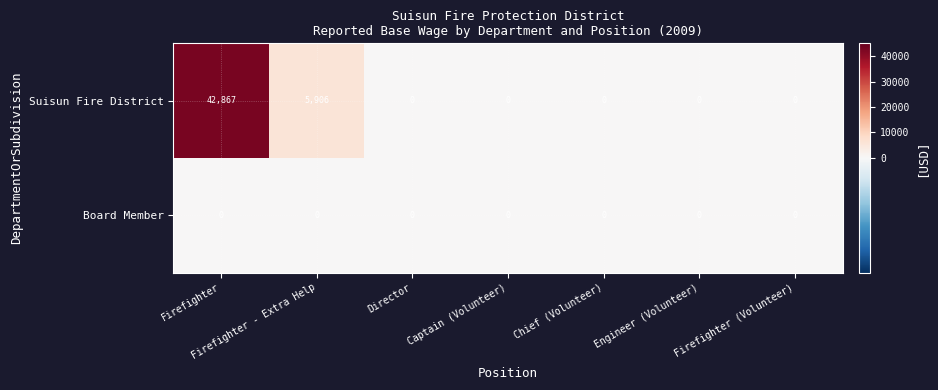

The value of Suisun Fire District at Captain (Volunteer) is 21857. True or false?

False